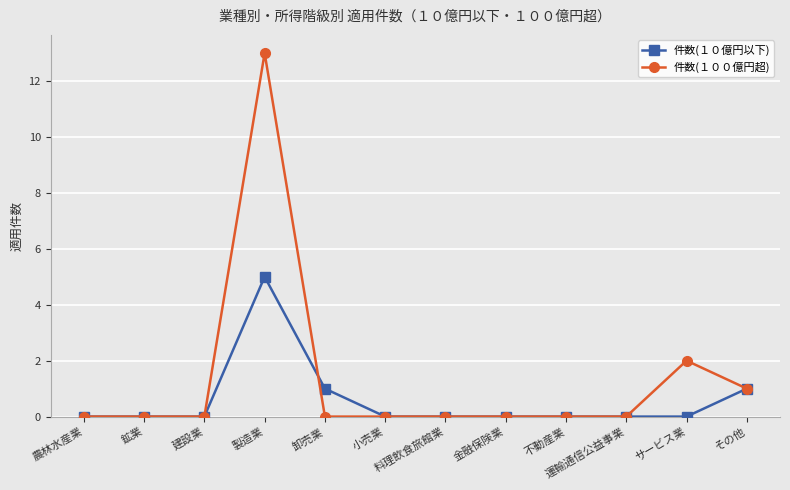

Does the chart display data point markers on the line(s)?

Yes